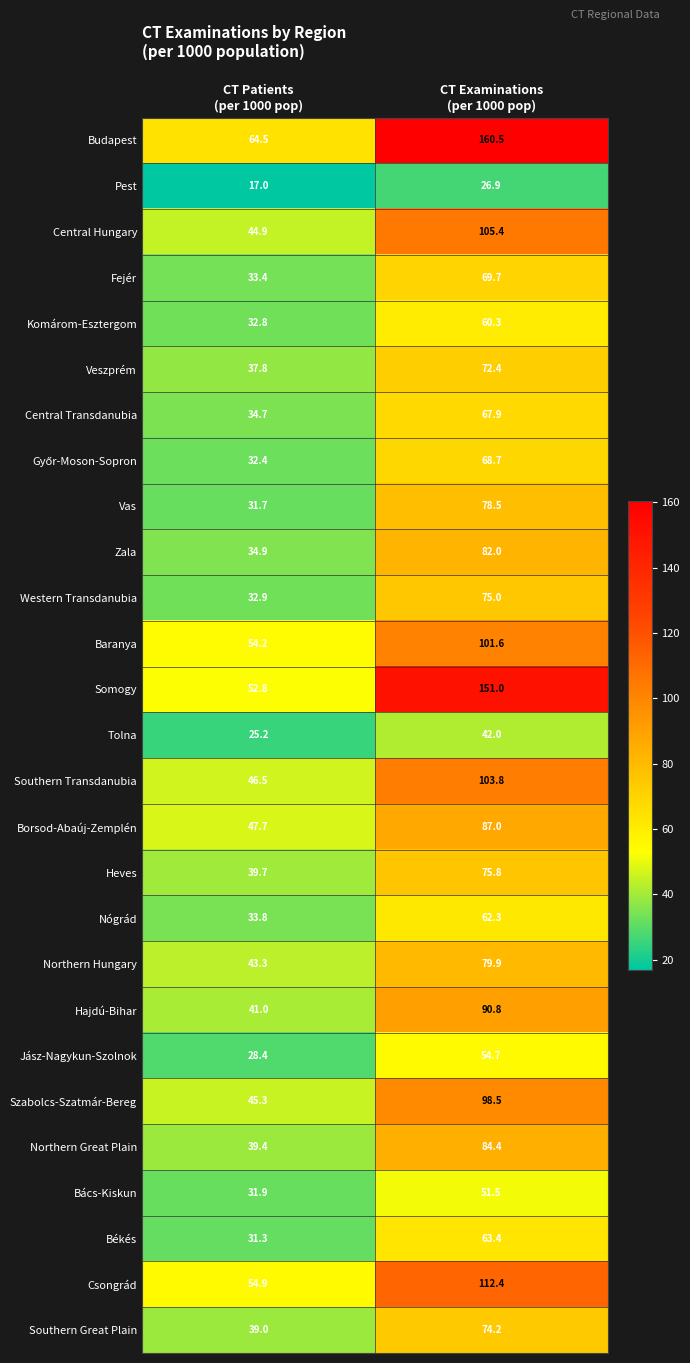

What is the average value of the Central Hungary series?

75.2